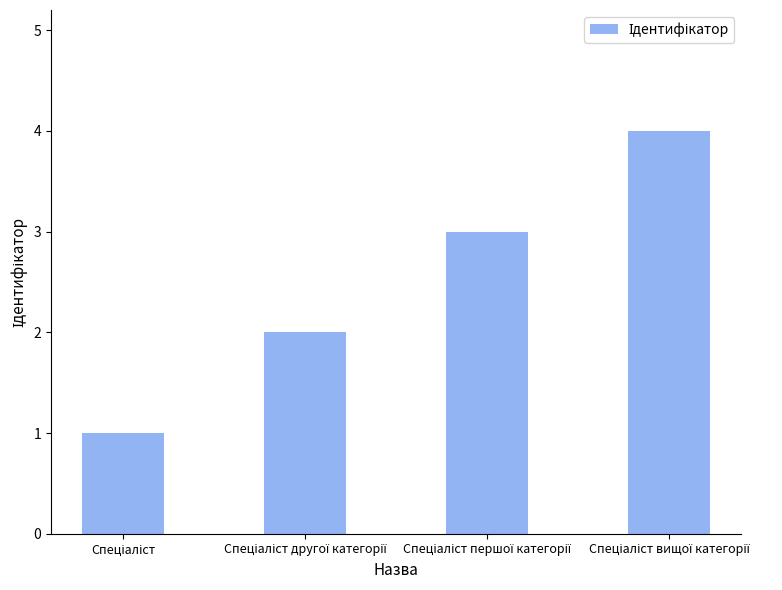

What is the greatest value displayed?

4